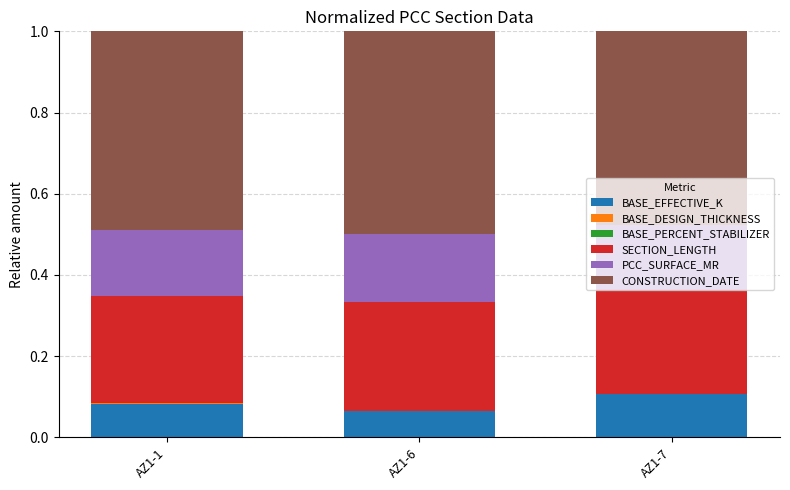

Which category has the highest value in the BASE_EFFECTIVE_K series?

AZ1-7